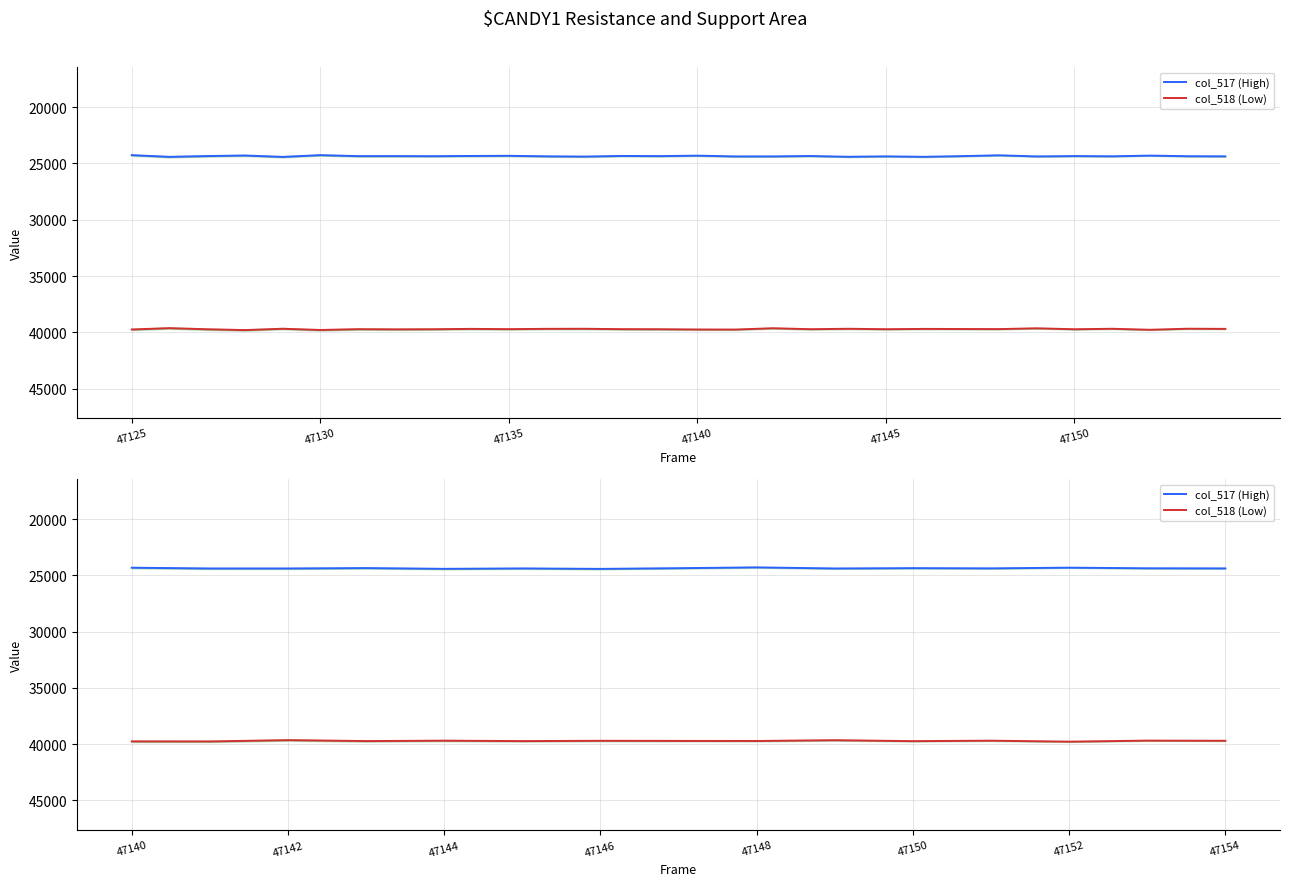

Count the number of categories in the chart.

15